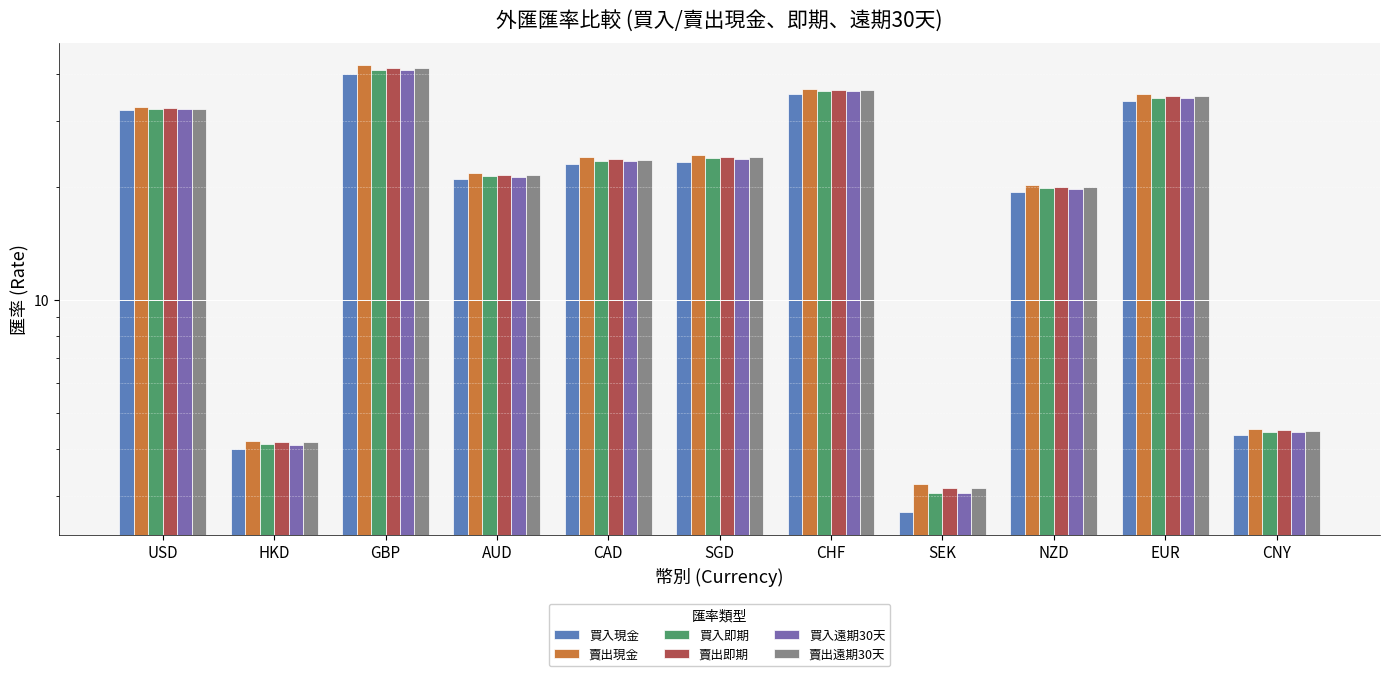

Which series changed the most between CHF and CNY?

賣出現金